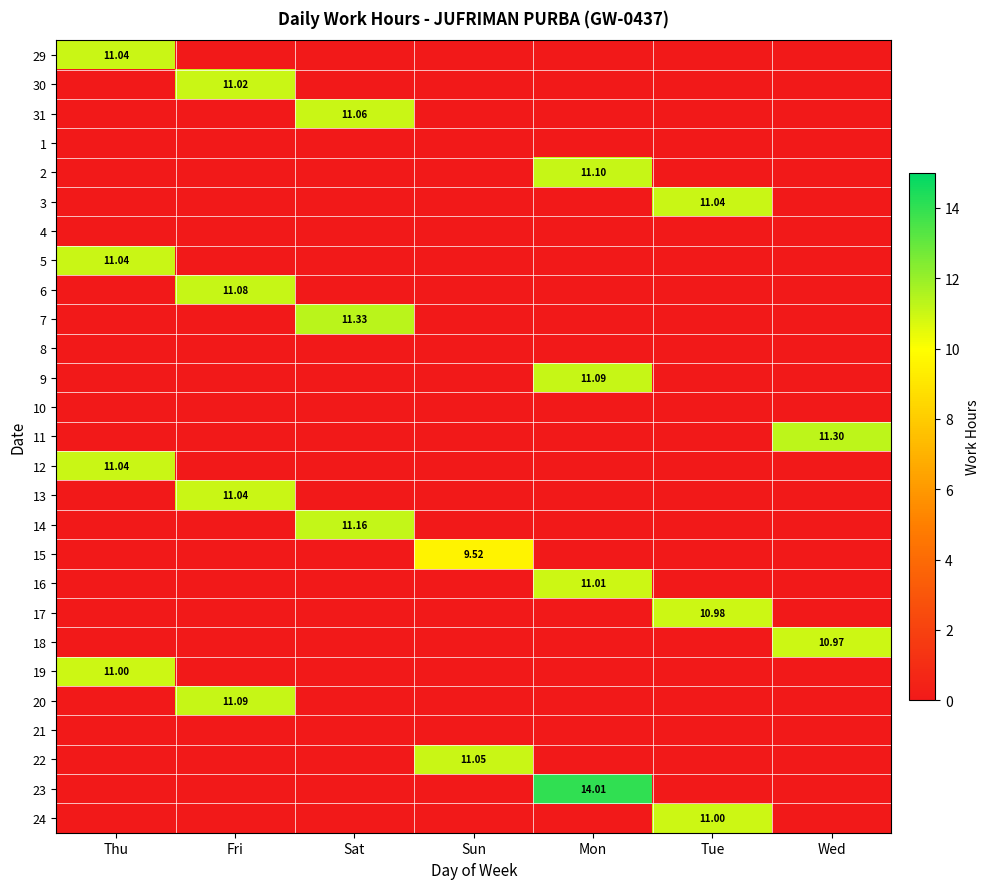

List the series in order of their peak value, highest first.

23, 7, 11, 14, 2, 9, 20, 6, 31, 22, 29, 3, 5, 12, 13, 30, 16, 19, 24, 17, 18, 15, 1, 4, 8, 10, 21